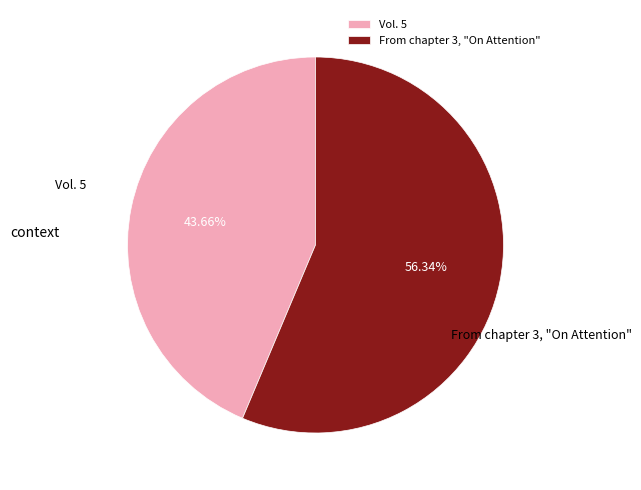

Which category has the biggest portion of the pie?

From chapter 3, "On Attention"